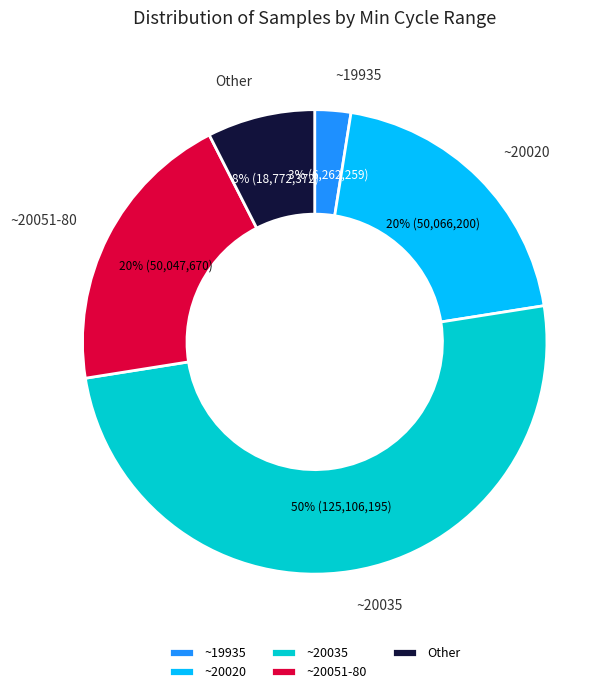

Is ~19935 the majority of the pie?

No